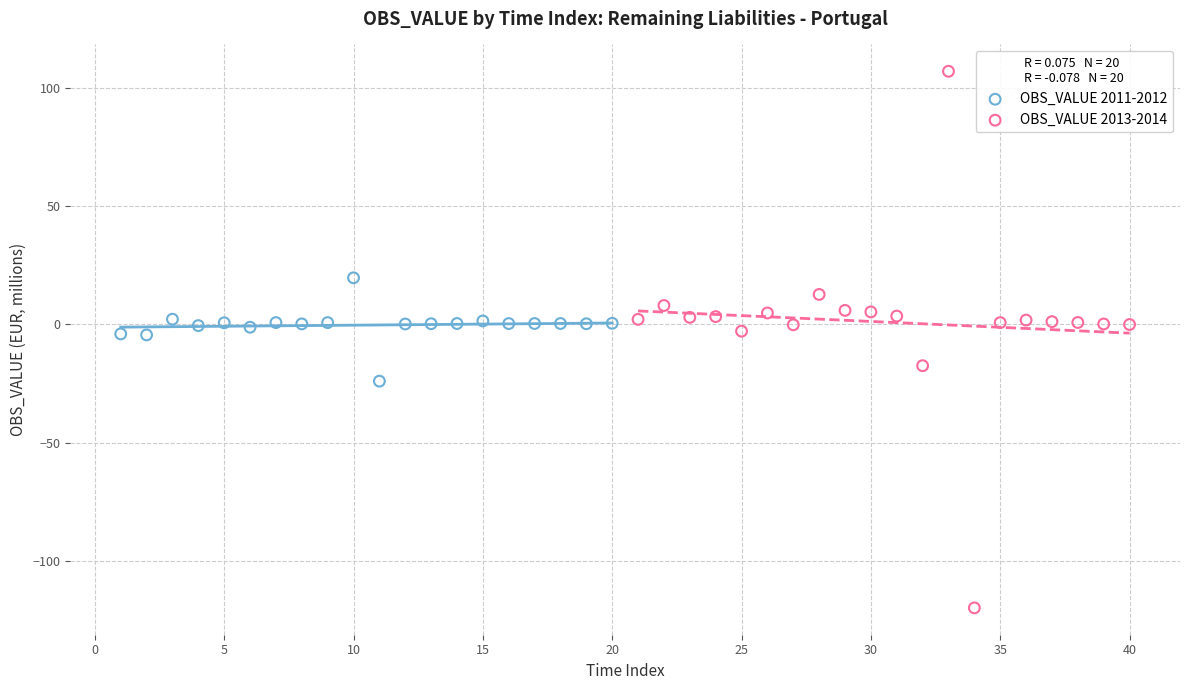

Which series has the widest spread of Y values?

OBS_VALUE 2013-2014